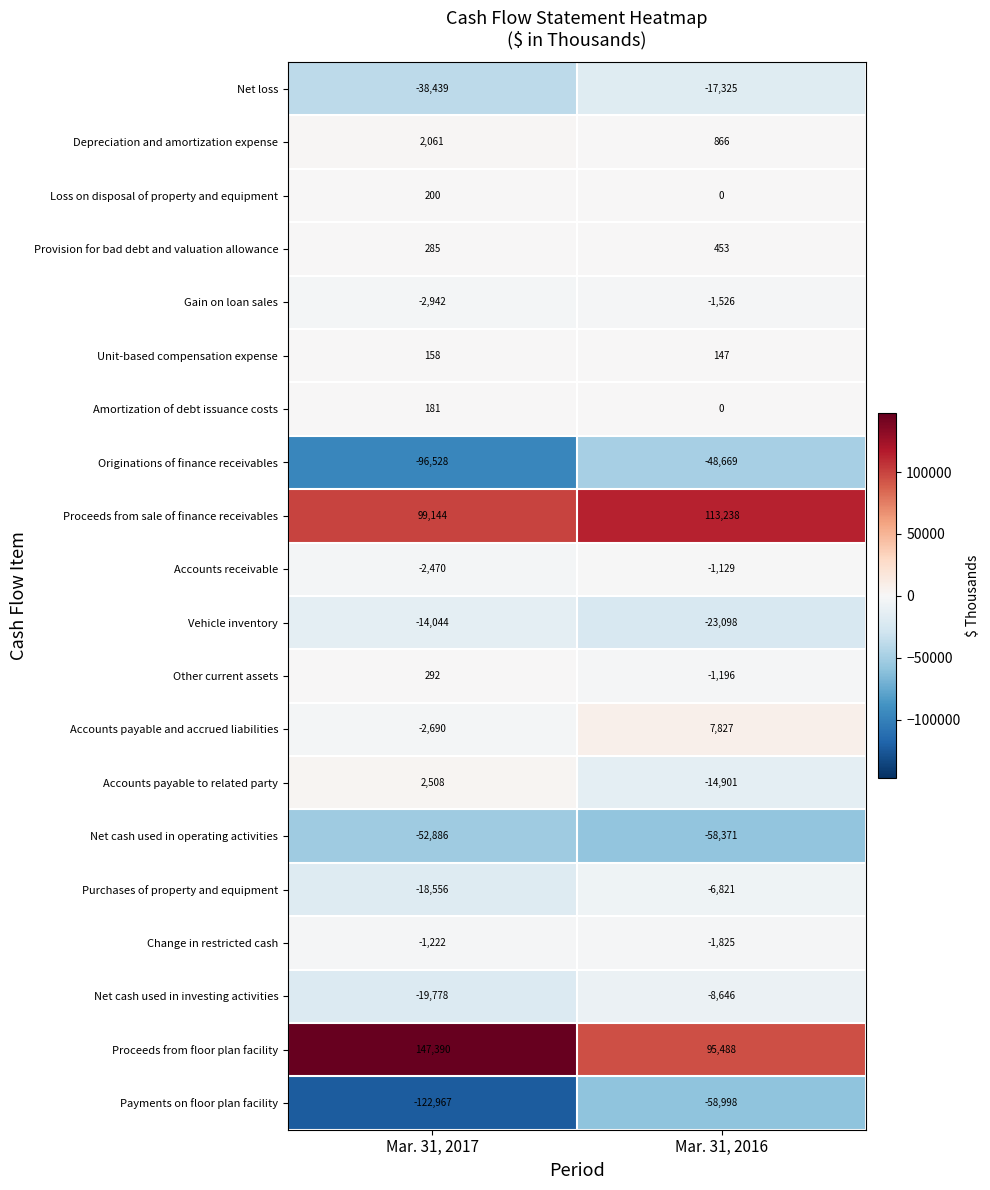

Count the number of data series in this chart.

20